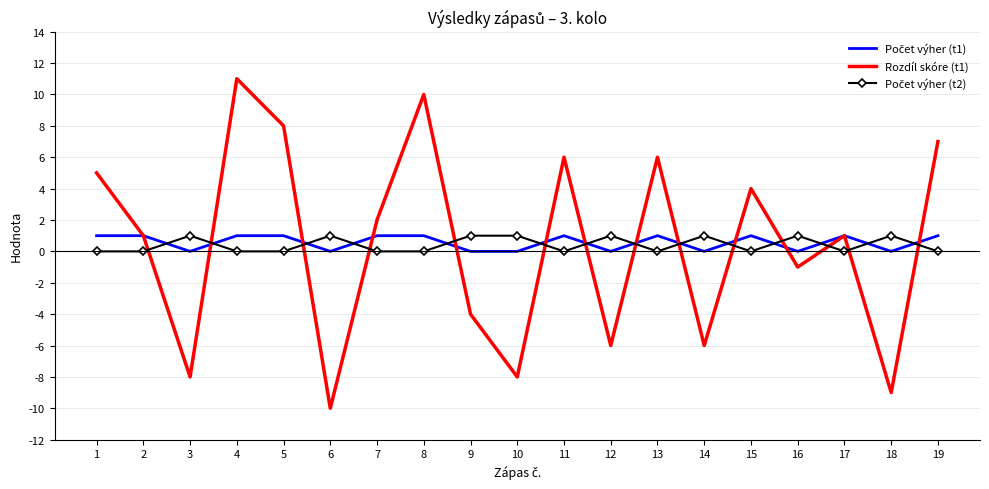

At which category does the chart reach its minimum across all series?

6